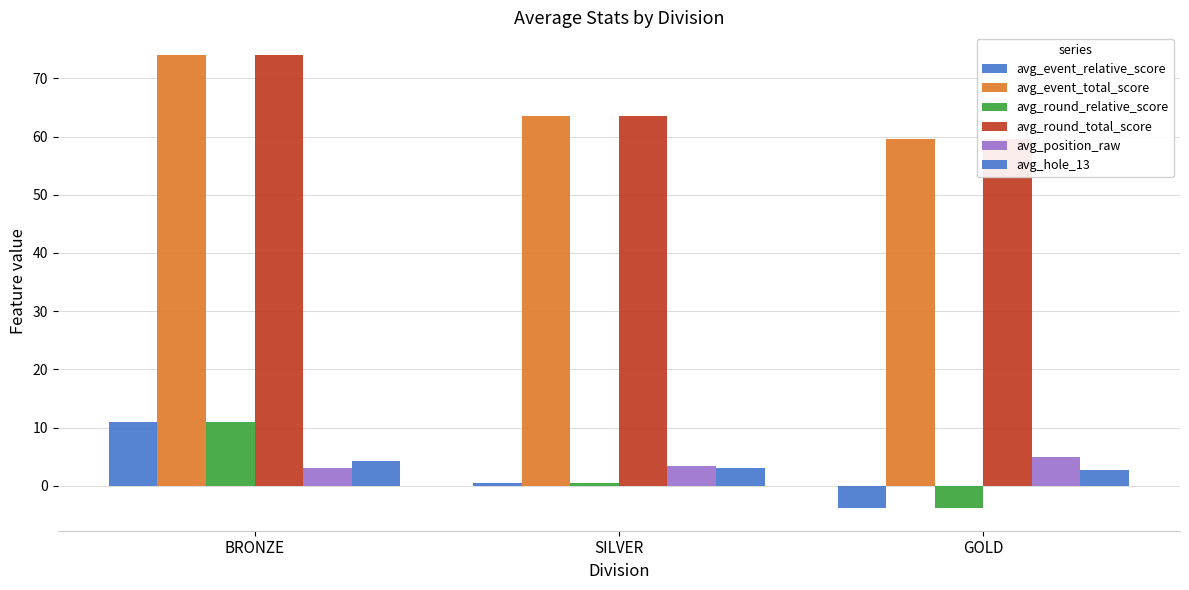

What is the difference between the avg_round_relative_score values at GOLD and SILVER?

4.3